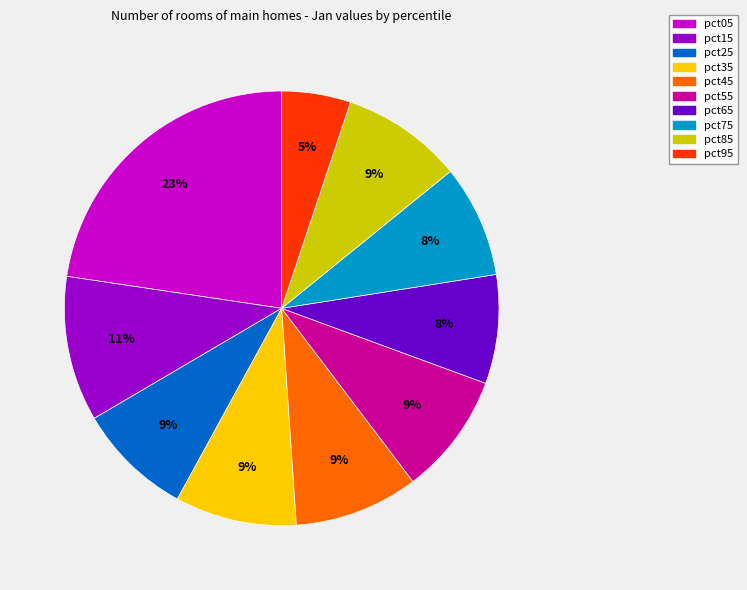

Does pct45 account for over 50% of the chart?

No